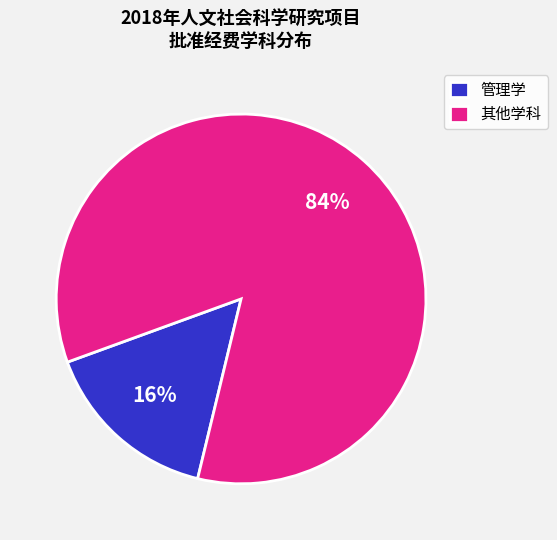

How many segments does this pie chart have?

2